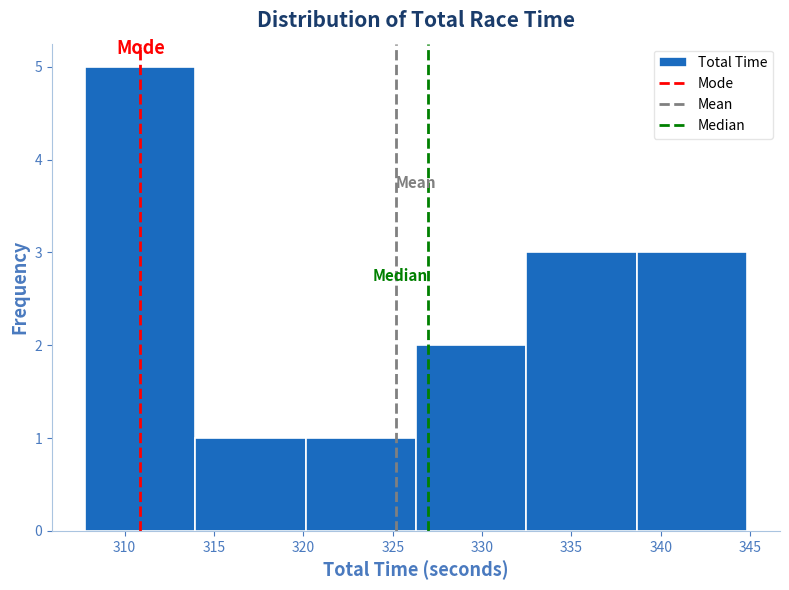

Reading left to right, transcribe this chart: for each bar, give the range it covers on the x-axis and its height. Neither the bar edges nor the heights are printed on the chart, so give them approximately, as read against the axes.

308.0 to 314.0: 5
314.0 to 320.0: 1
320.0 to 326.5: 1
326.5 to 332.5: 2
332.5 to 338.5: 3
338.5 to 345.0: 3